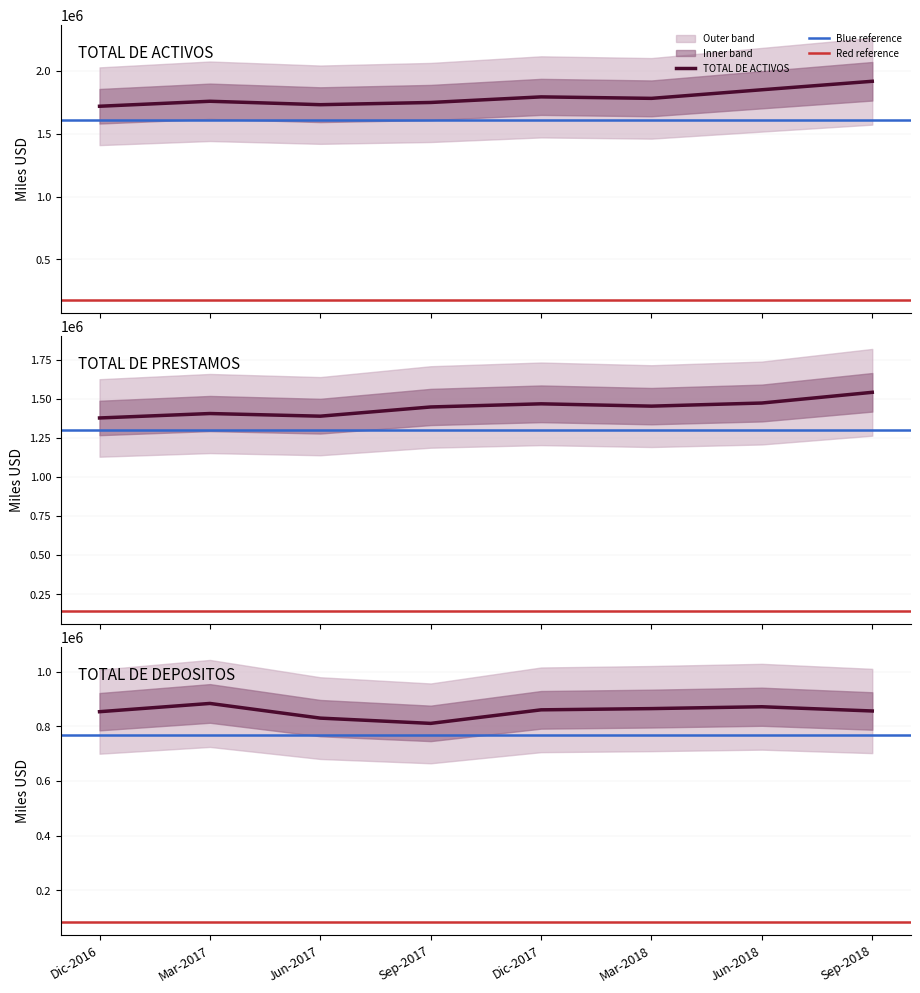

At which label does TOTAL DE ACTIVOS first exceed 1781717?

Dic-2017